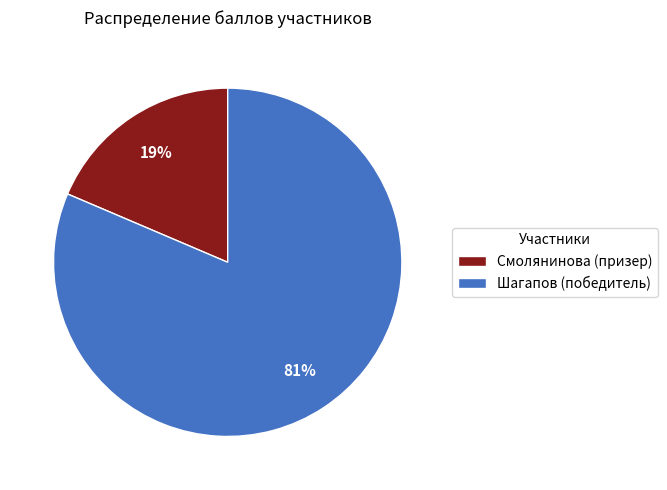

Rank the categories by value from highest to lowest.

Шагапов, Смолянинова